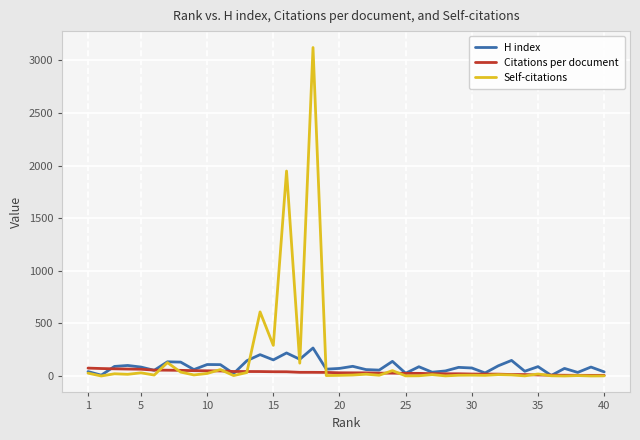

Rank the series by their maximum value, from lowest to highest.

Citations per document, H index, Self-citations